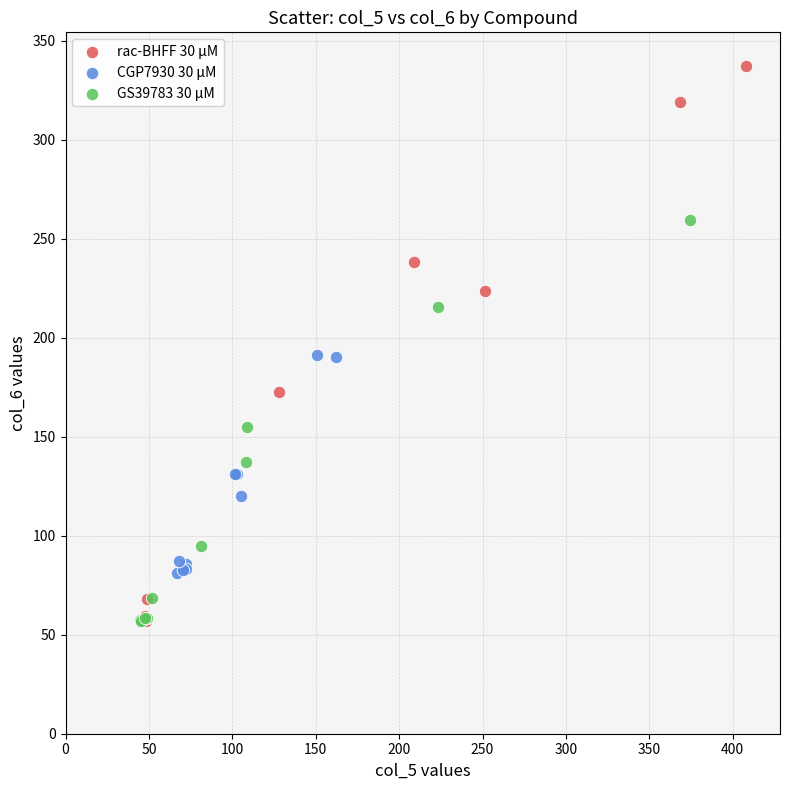

Which series contains the highest Y value?

rac-BHFF 30 μM